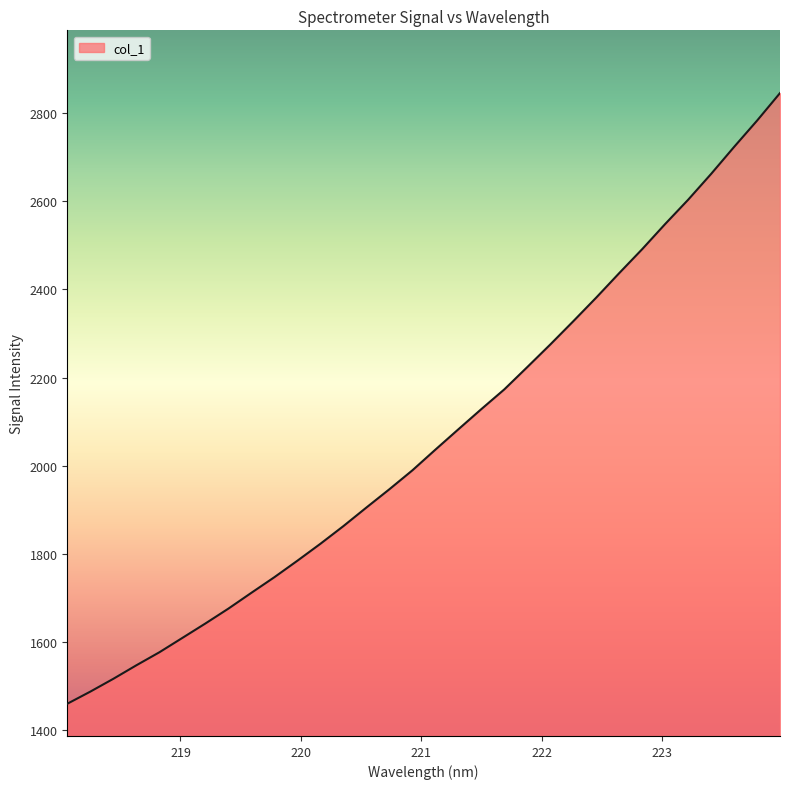

What is the minimum value shown in the chart?

1460.4